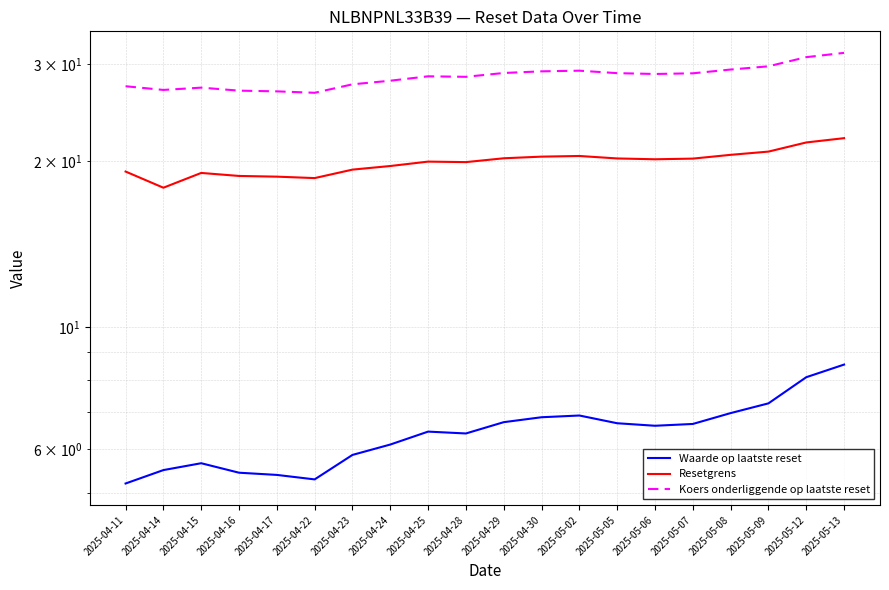

Between 2025-04-22 and 2025-05-12, which series saw the biggest shift?

Koers onderliggende op laatste reset